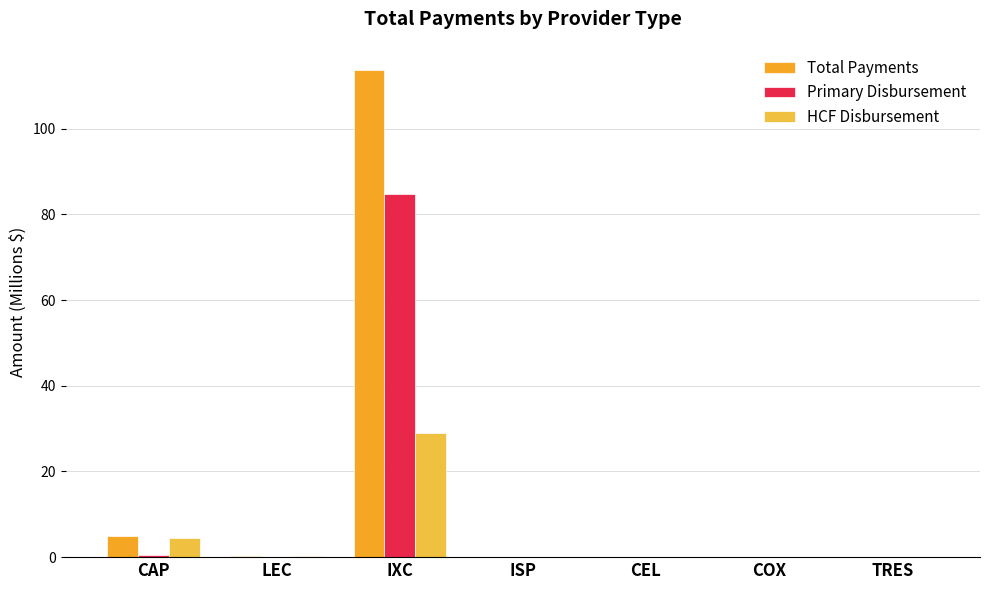

Which series has the widest spread of values?

Total Payments